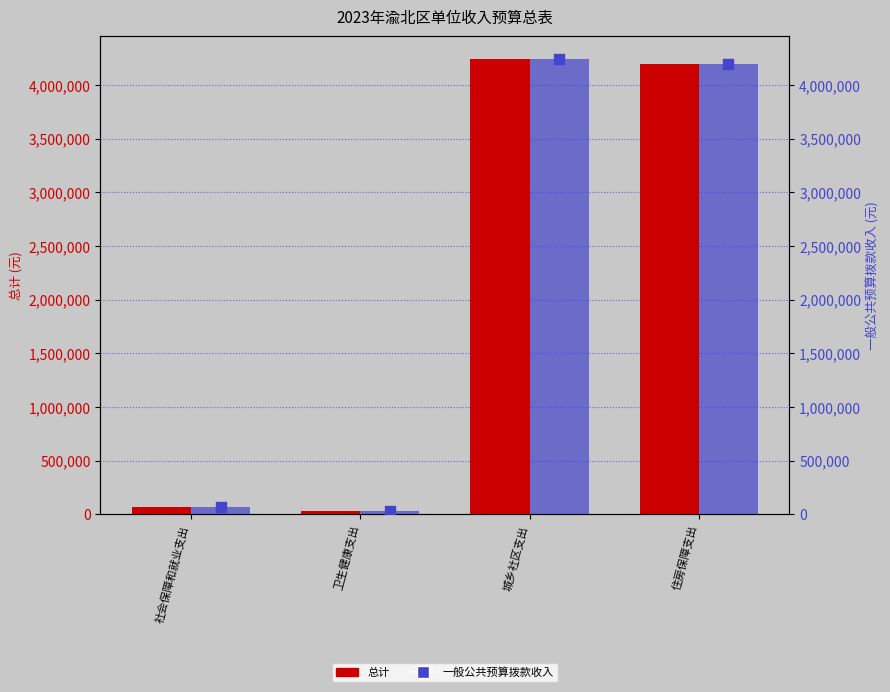

At which category is the sum across all series the highest?

城乡社区支出